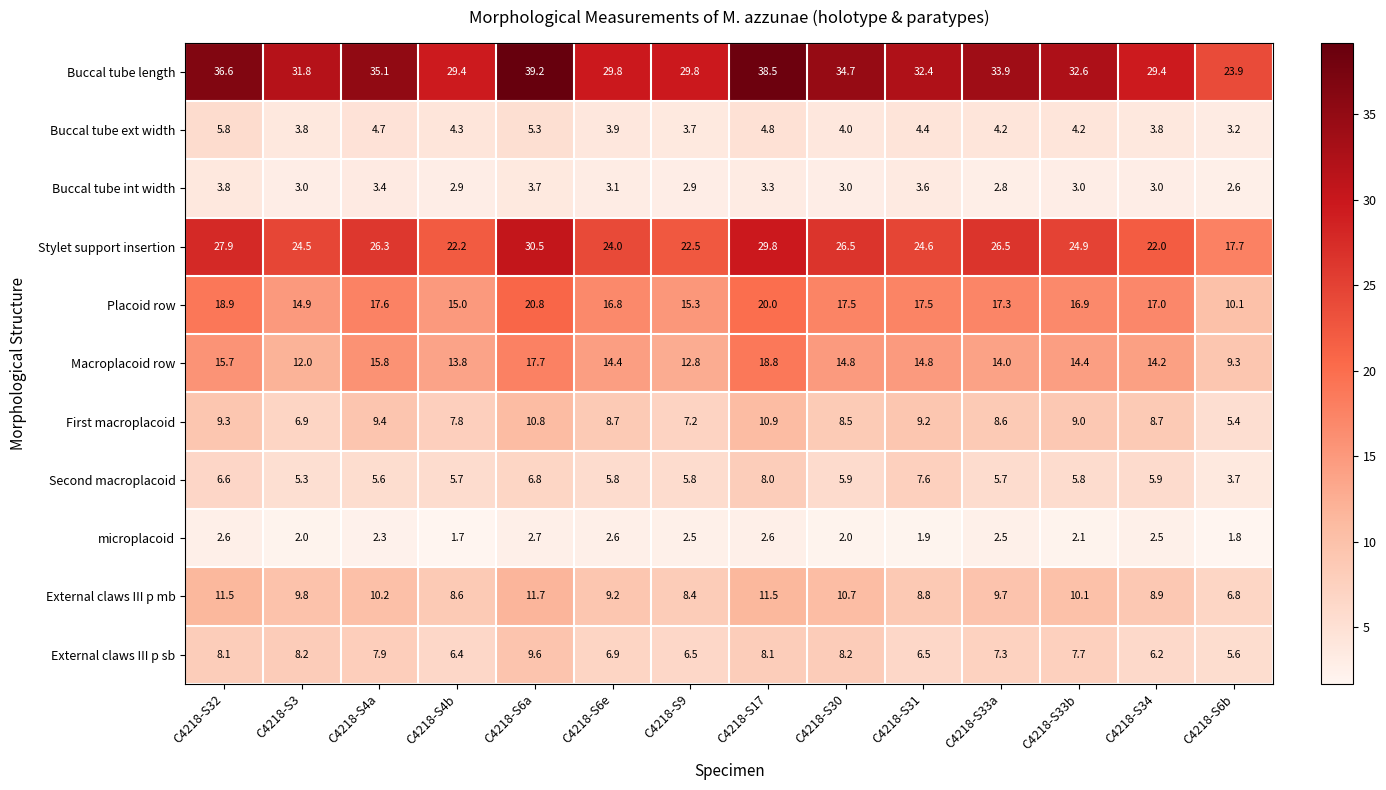

What is the maximum value shown in the chart?

39.2